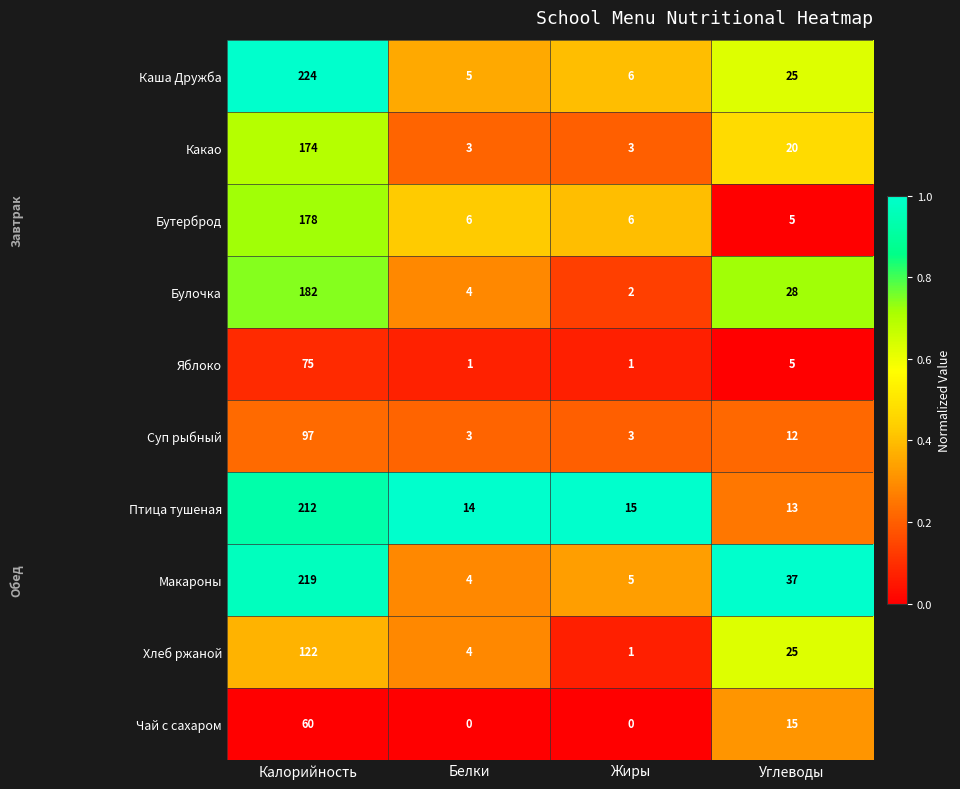

Where does the Каша Дружба series first go above 25?

Калорийность